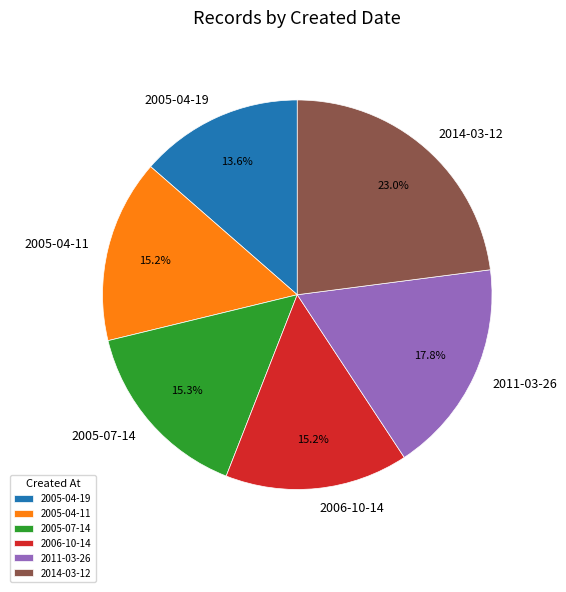

Is there any slice that represents more than half of the pie?

No